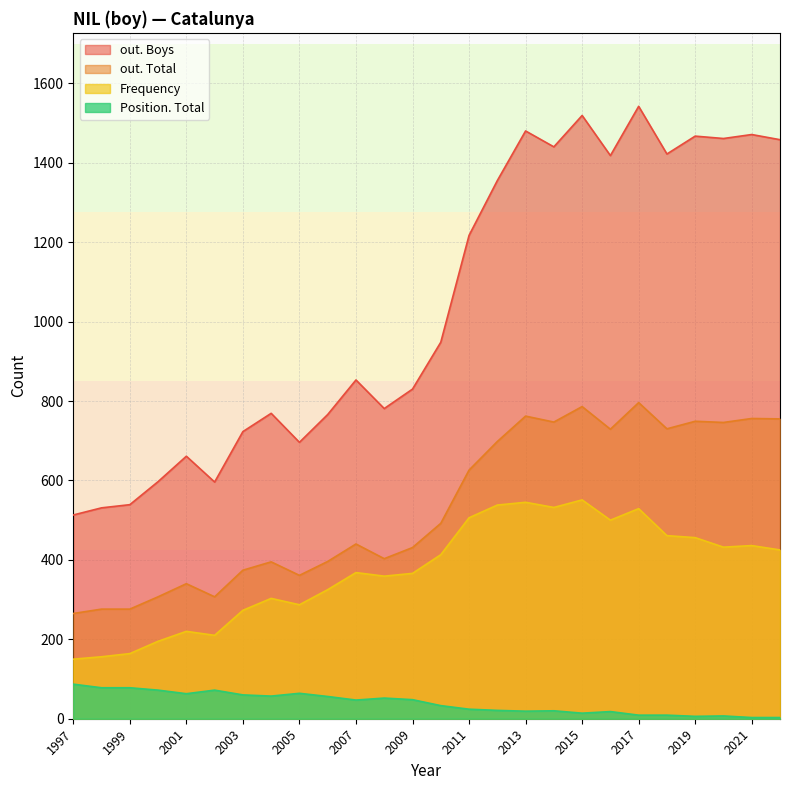

What is the difference between the maximum and minimum values in the out. Total series?

531